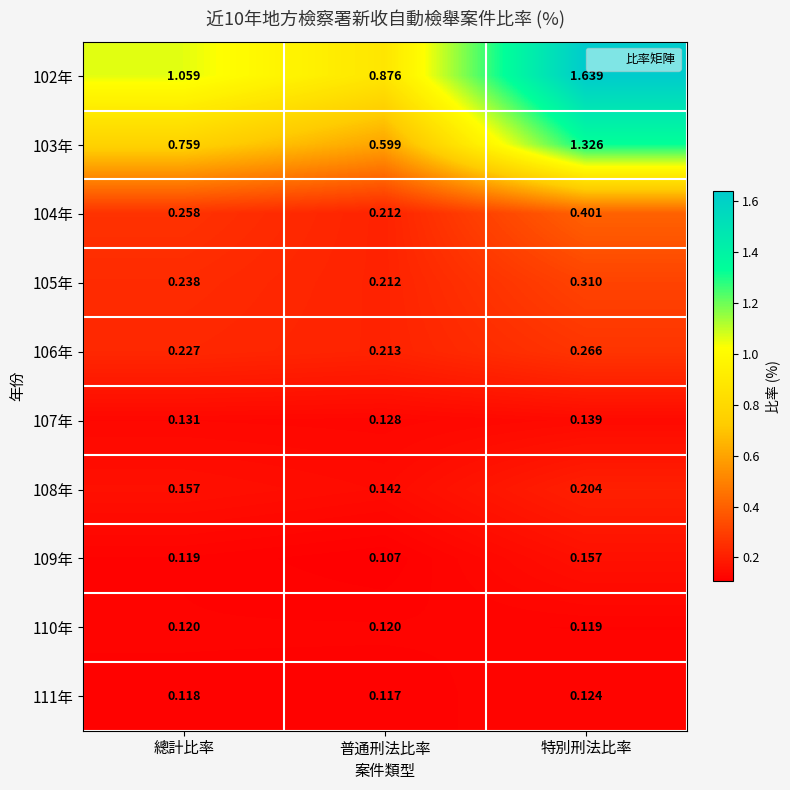

At which category does the chart reach its peak across all series?

特別刑法比率